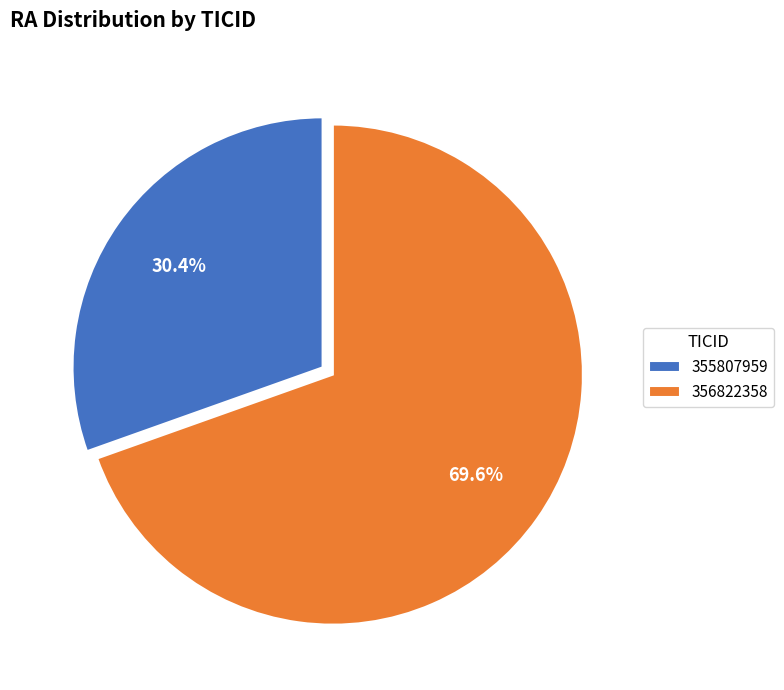

Does any single category account for the majority?

Yes